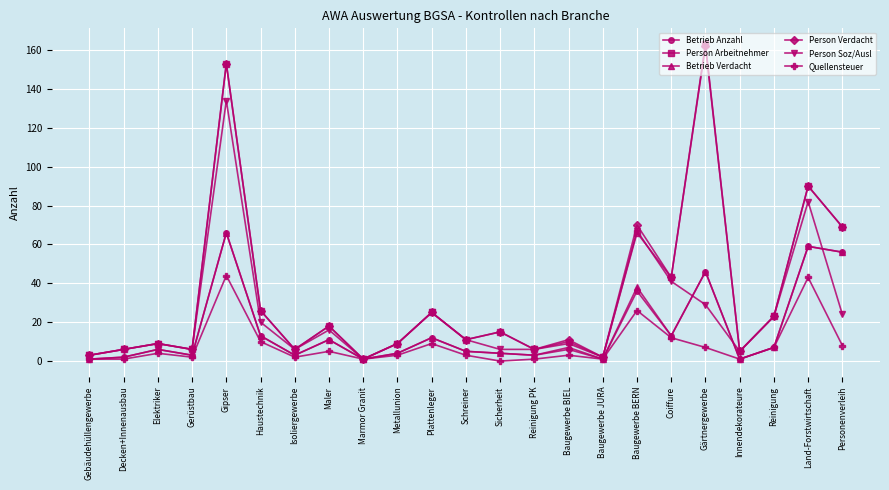

What are all the series names shown in the legend?

Betrieb Anzahl, Person Arbeitnehmer, Betrieb Verdacht, Person Verdacht, Person Soz/Ausl, Quellensteuer